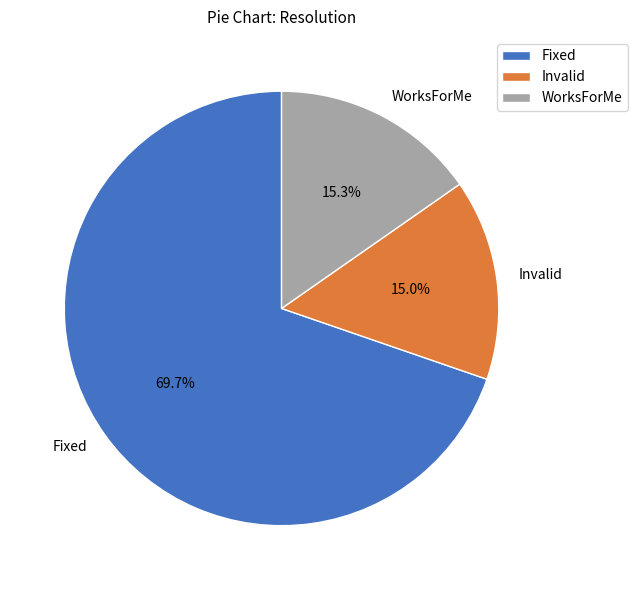

Does WorksForMe represent more than half of the total?

No